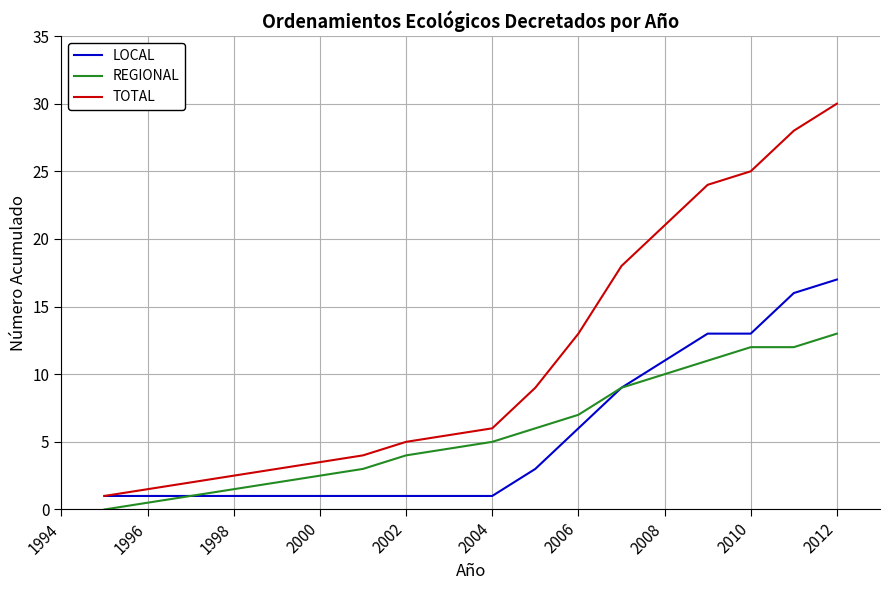

Which series has the largest total across all categories?

TOTAL